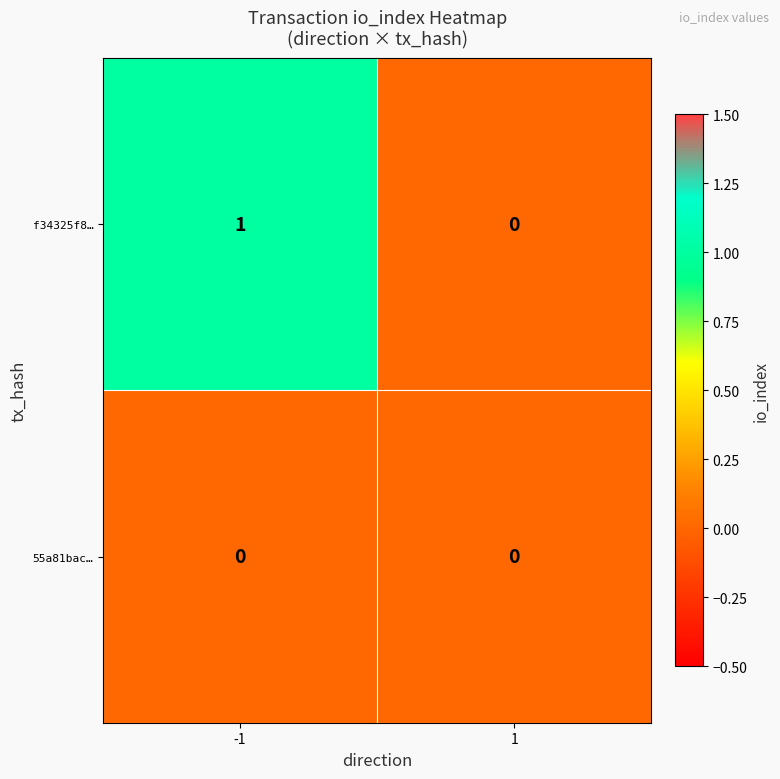

List the series in order of their peak value, highest first.

f34325f8…, 55a81bac…